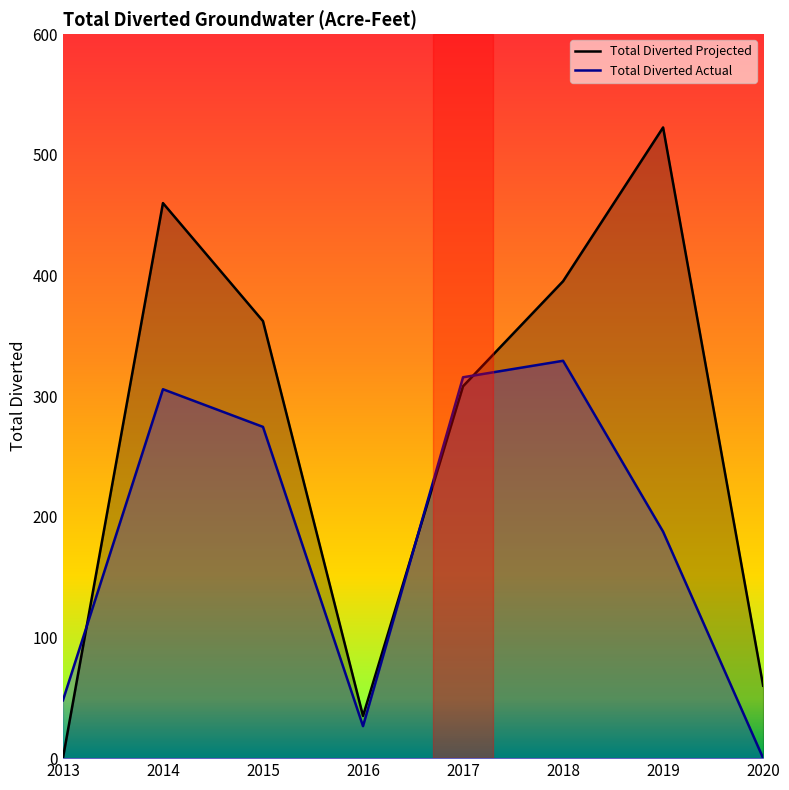

What is the sum of the Total Diverted Actual values at 2014 and 2017?

621.4